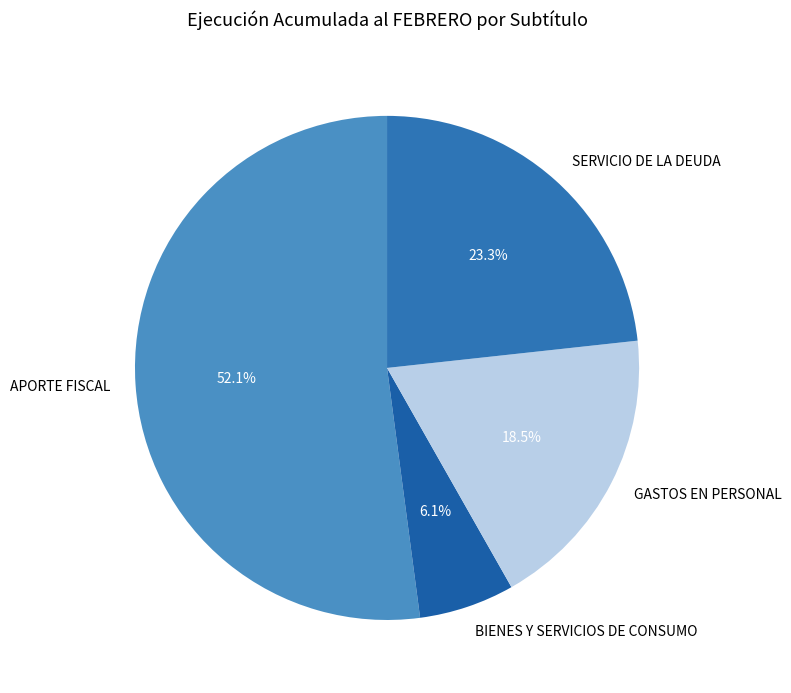

Count the number of slices in the pie.

4